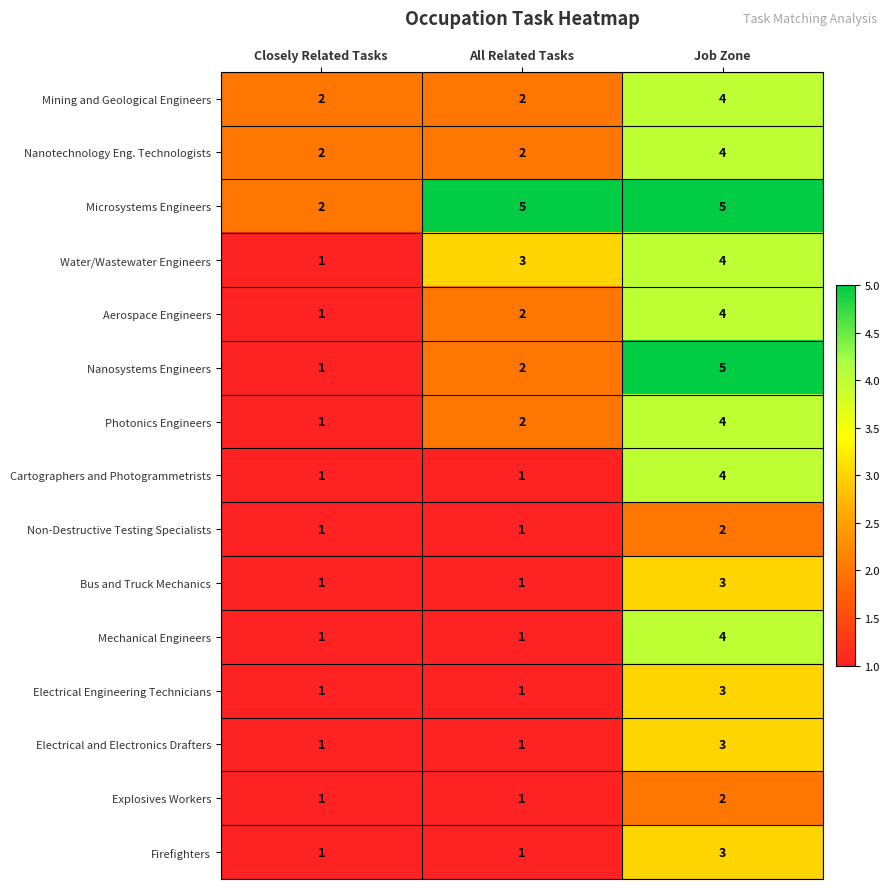

Rank the categories by Photonics Engineers value from lowest to highest.

Closely Related Tasks, All Related Tasks, Job Zone